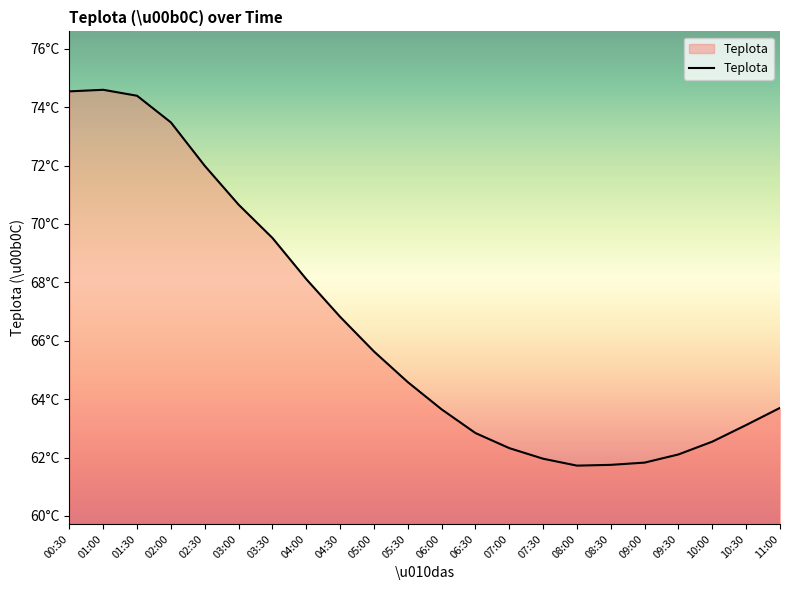

At which category does the data reach its first local valley?

08:00